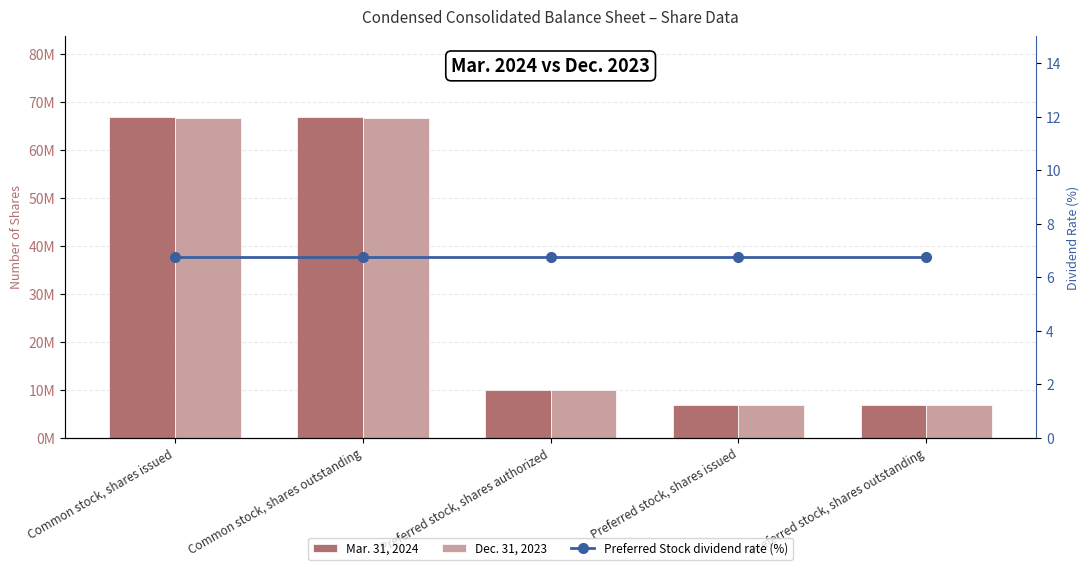

Reading left to right, what are all the values shown in this chart?

Mar. 31, 2024: Common stock, shares issued=66986834.0	Common stock, shares outstanding=66986834.0	Preferred stock, shares authorized=9980000.0	Preferred stock, shares issued=6843418.0	Preferred stock, shares outstanding=6843418.0
Dec. 31, 2023: Common stock, shares issued=66793294.0	Common stock, shares outstanding=66793294.0	Preferred stock, shares authorized=9980000.0	Preferred stock, shares issued=6843418.0	Preferred stock, shares outstanding=6843418.0
Preferred Stock dividend rate (%): Common stock, shares issued=6.8	Common stock, shares outstanding=6.8	Preferred stock, shares authorized=6.8	Preferred stock, shares issued=6.8	Preferred stock, shares outstanding=6.8